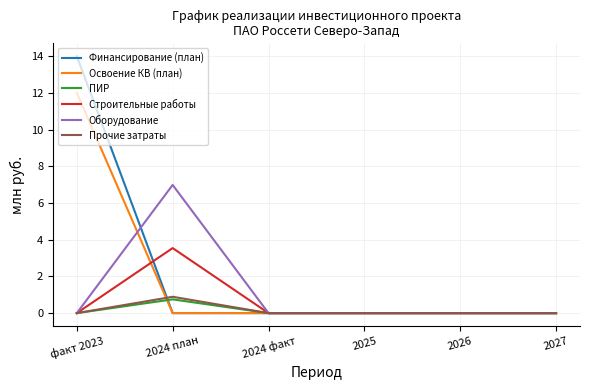

At which category is the sum across all series the highest?

факт 2023